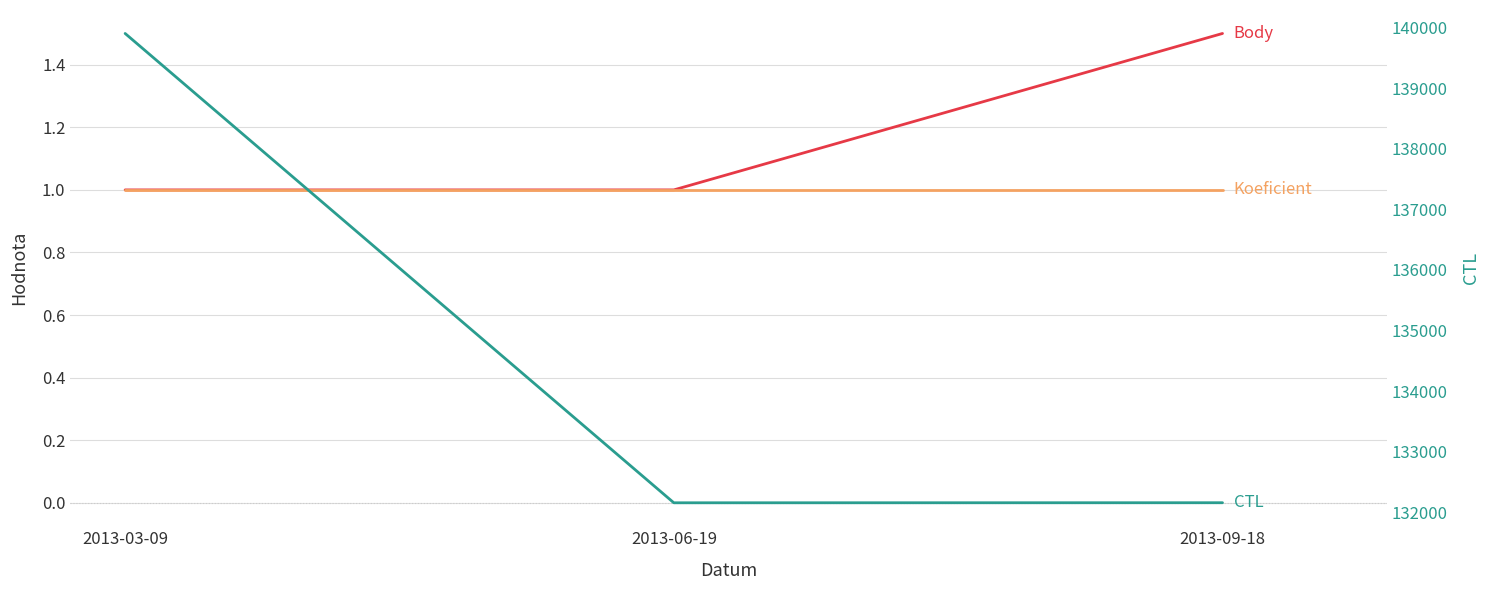

What is the approximate value of CTL at 2013-03-09?

139903.0